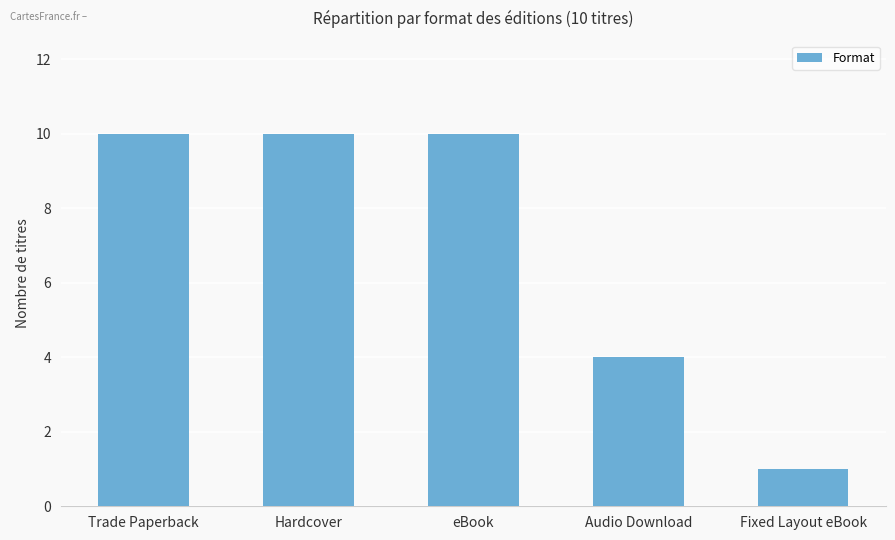

Are the bars horizontal?

No